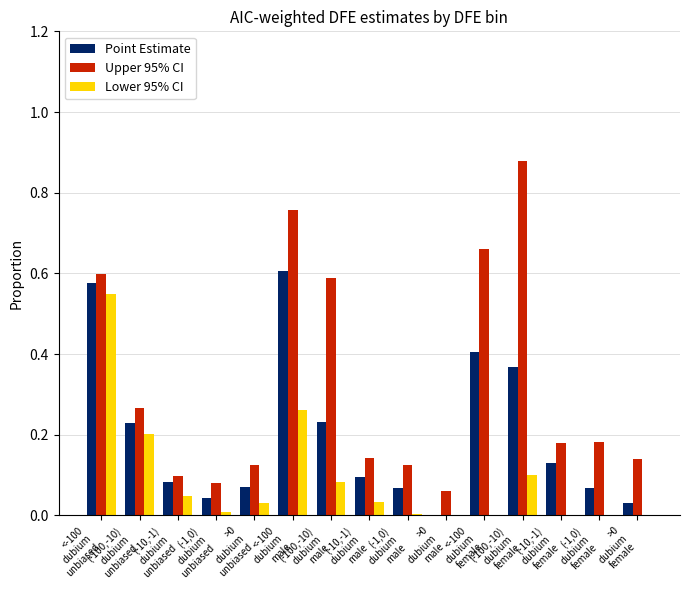

What is the sum of all Upper 95% CI values?

4.9